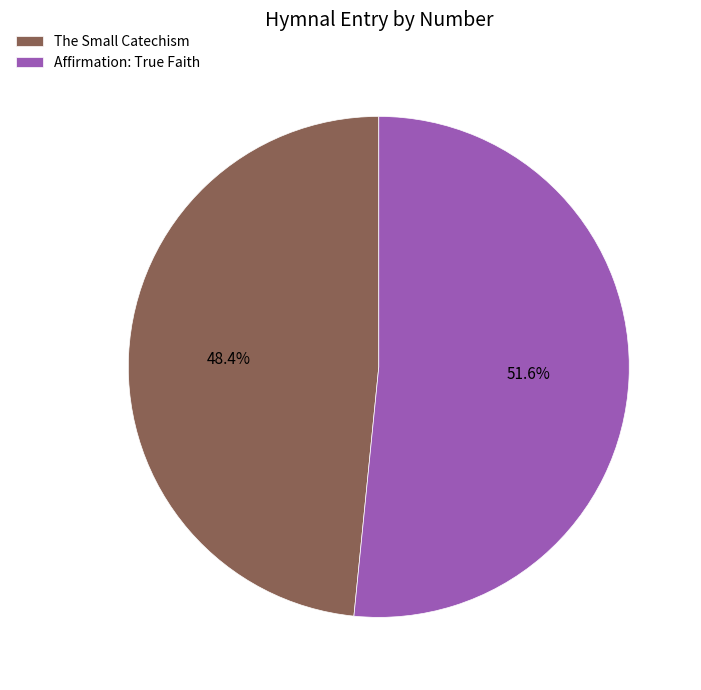

To the nearest percent, what is the difference between the Affirmation: True Faith and The Small Catechism slice percentages?

3%